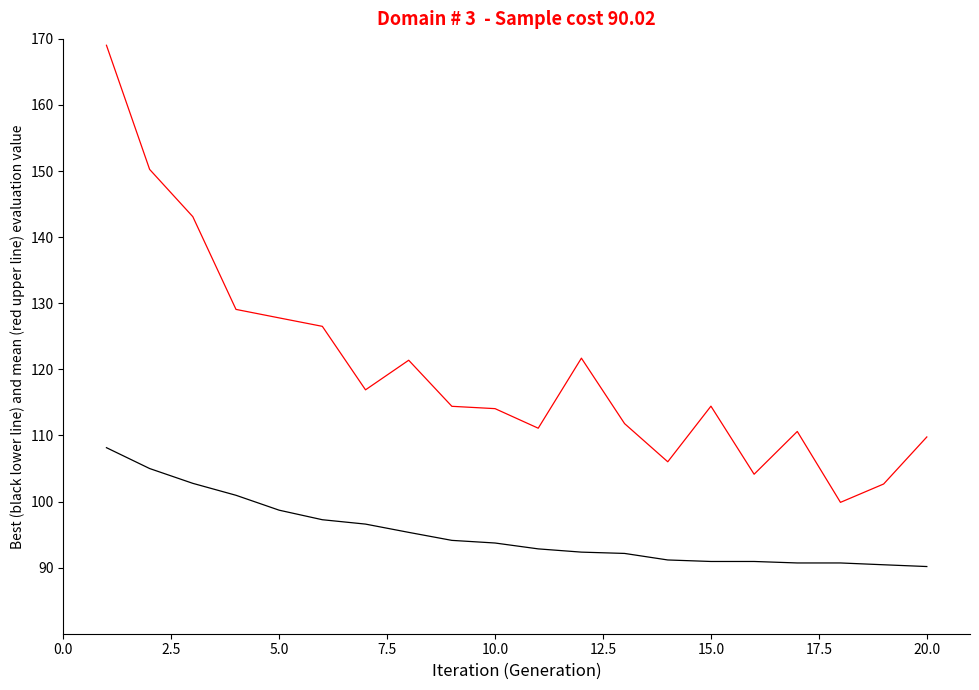

What is the greatest value displayed?

169.0